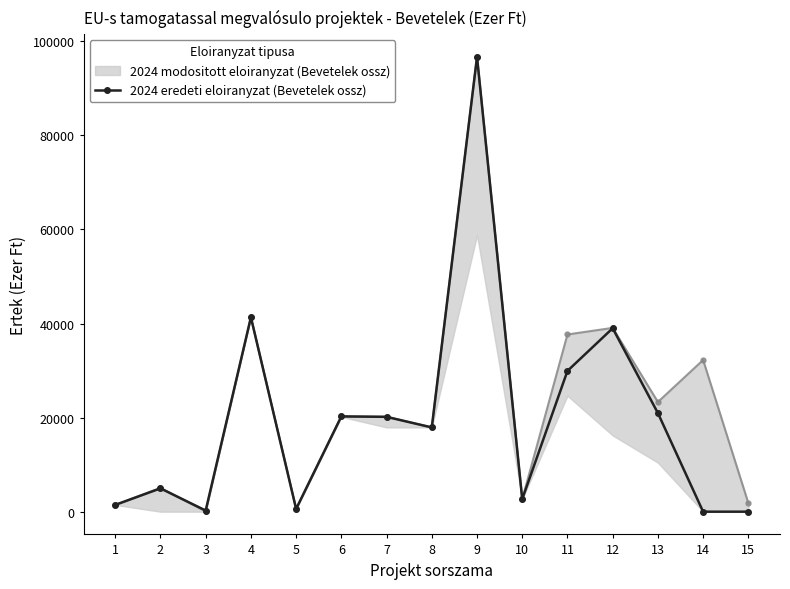

Approximately how many times larger is the value at 9 compared to 4?

2.3